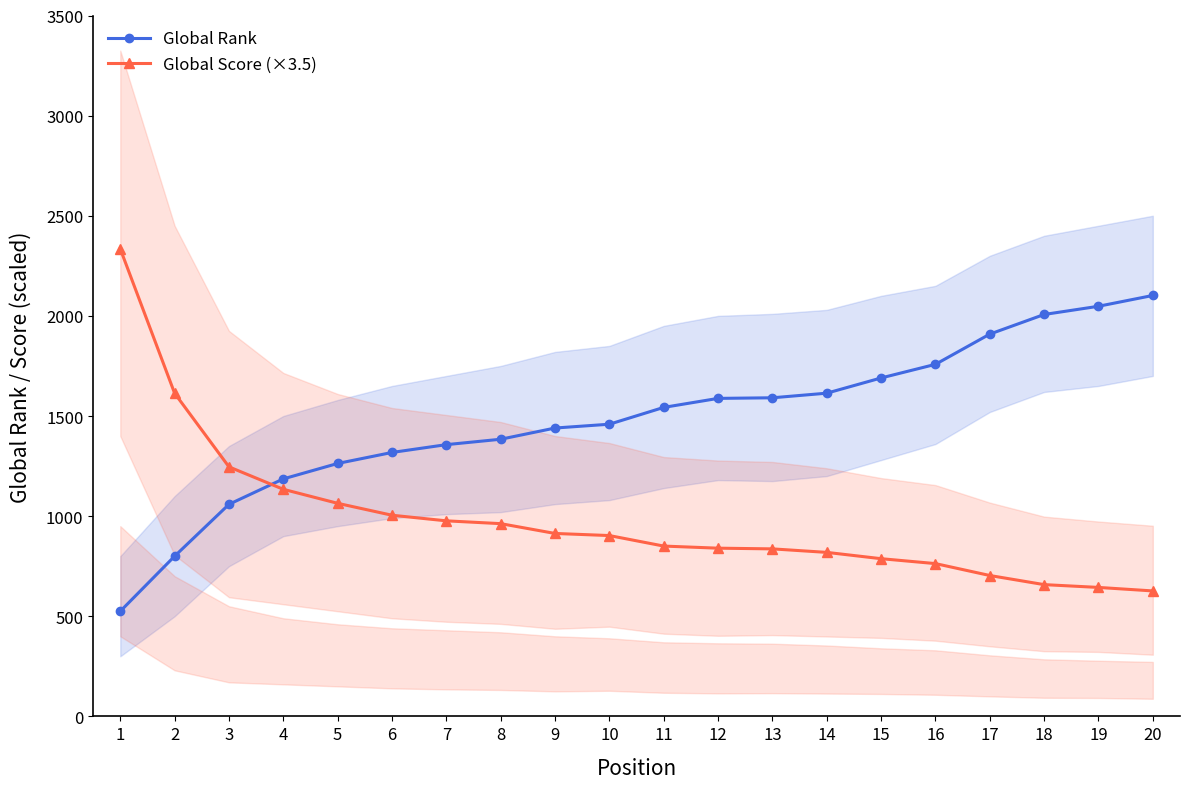

What is the maximum value for Global Score (×3.5)?

2334.5